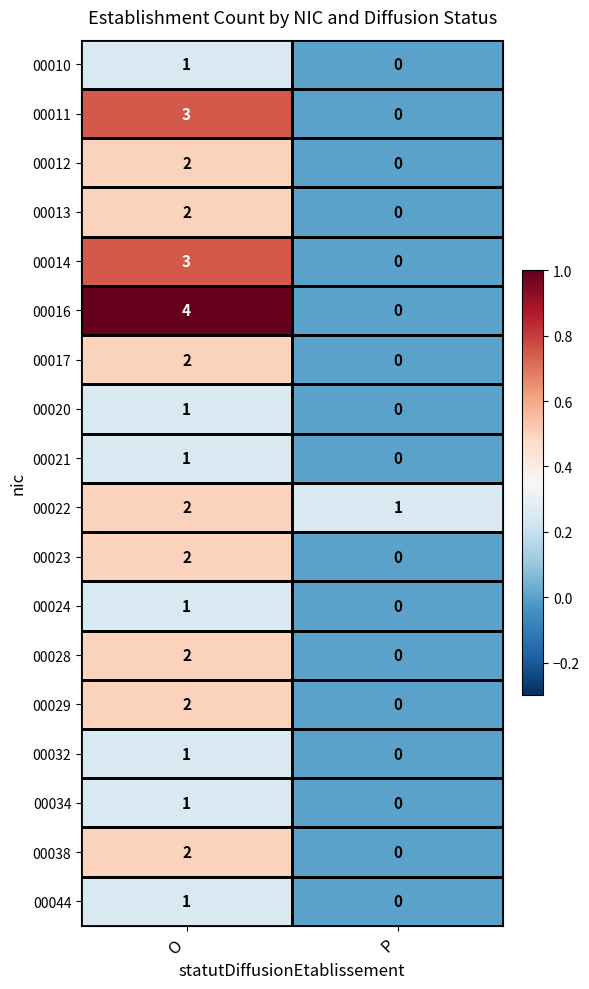

Which series has the largest range (max minus min)?

00016